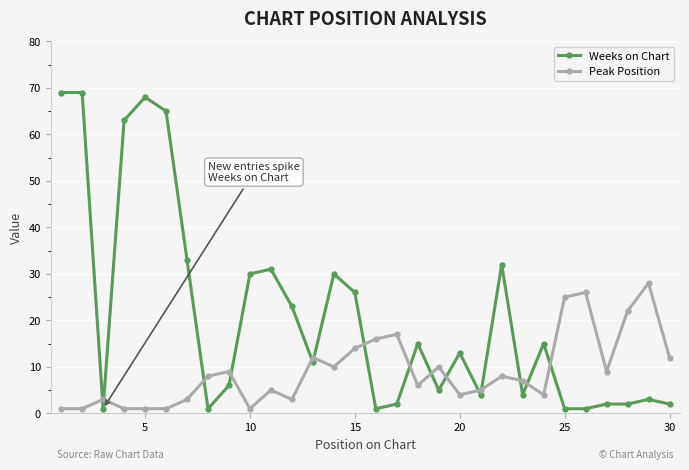

Does the chart display data point markers on the line(s)?

Yes